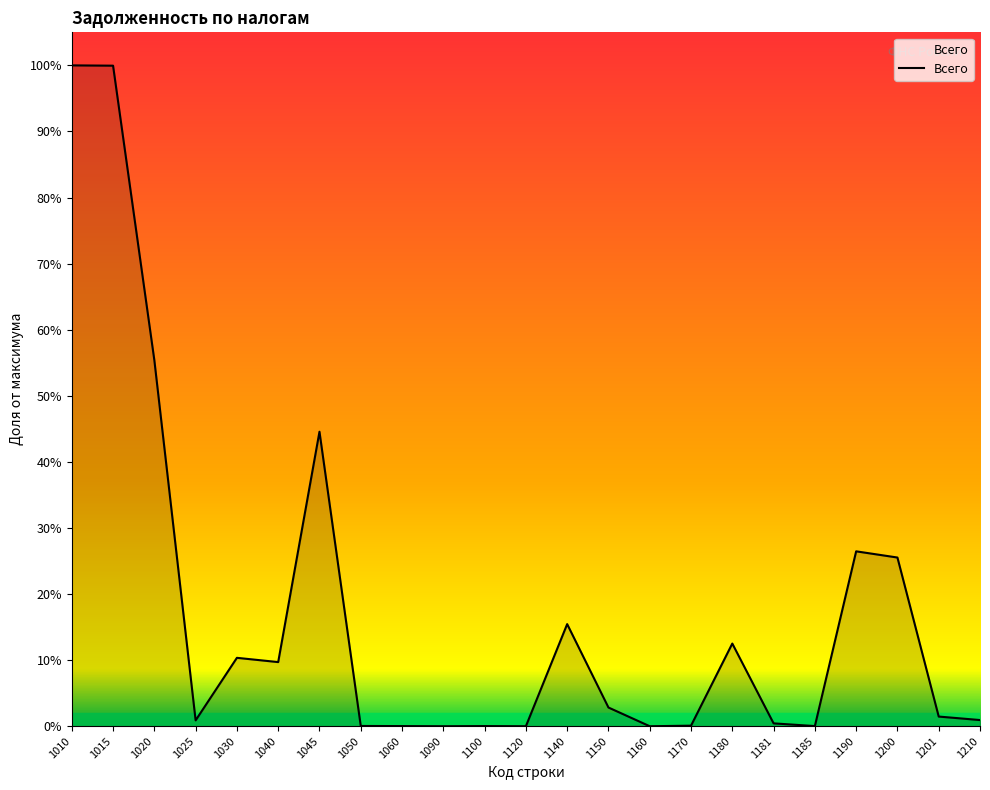

Is this an area chart (filled region under the line)?

Yes